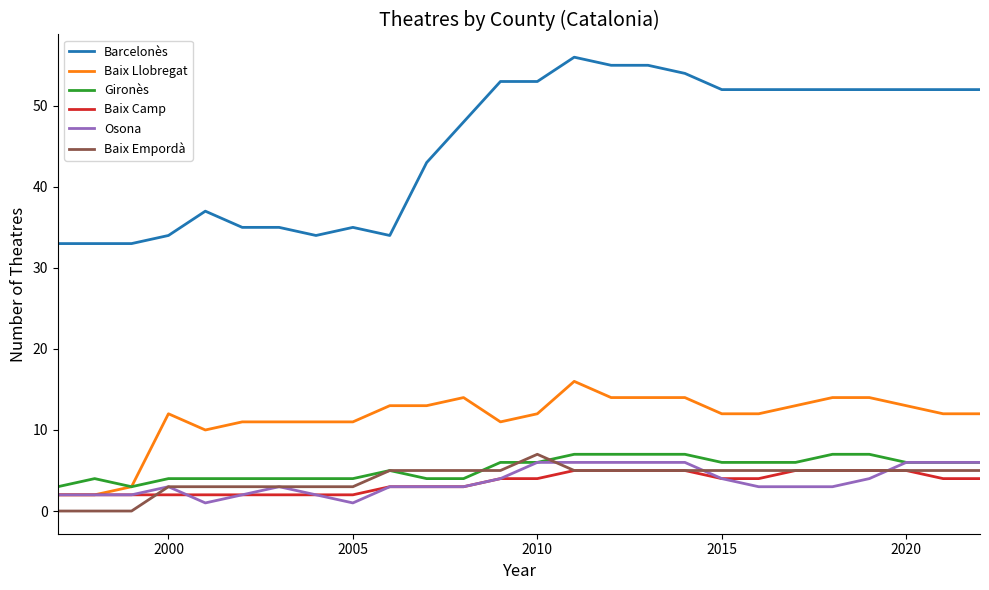

Which series has the widest spread of values?

Barcelonès